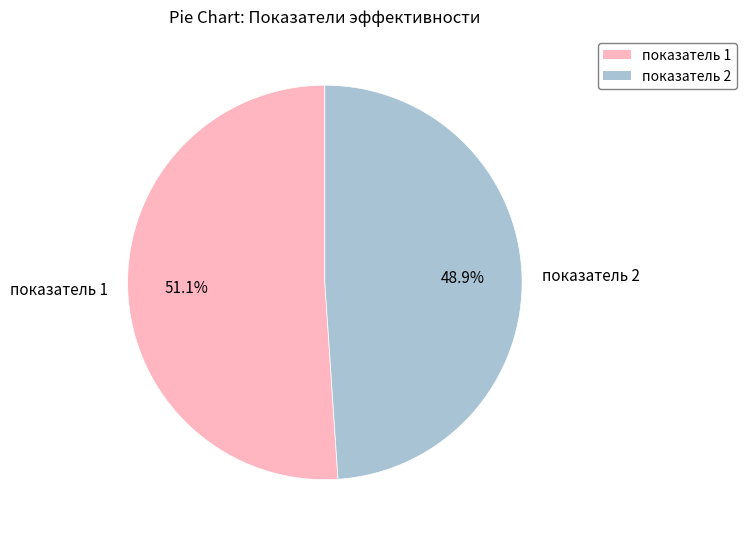

To the nearest percent, what is the average slice percentage?

50%